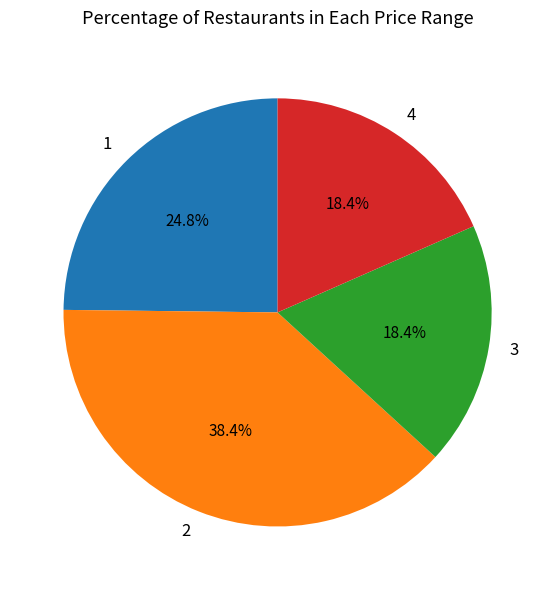

What is the total percentage of 2 and 1?

63.2%